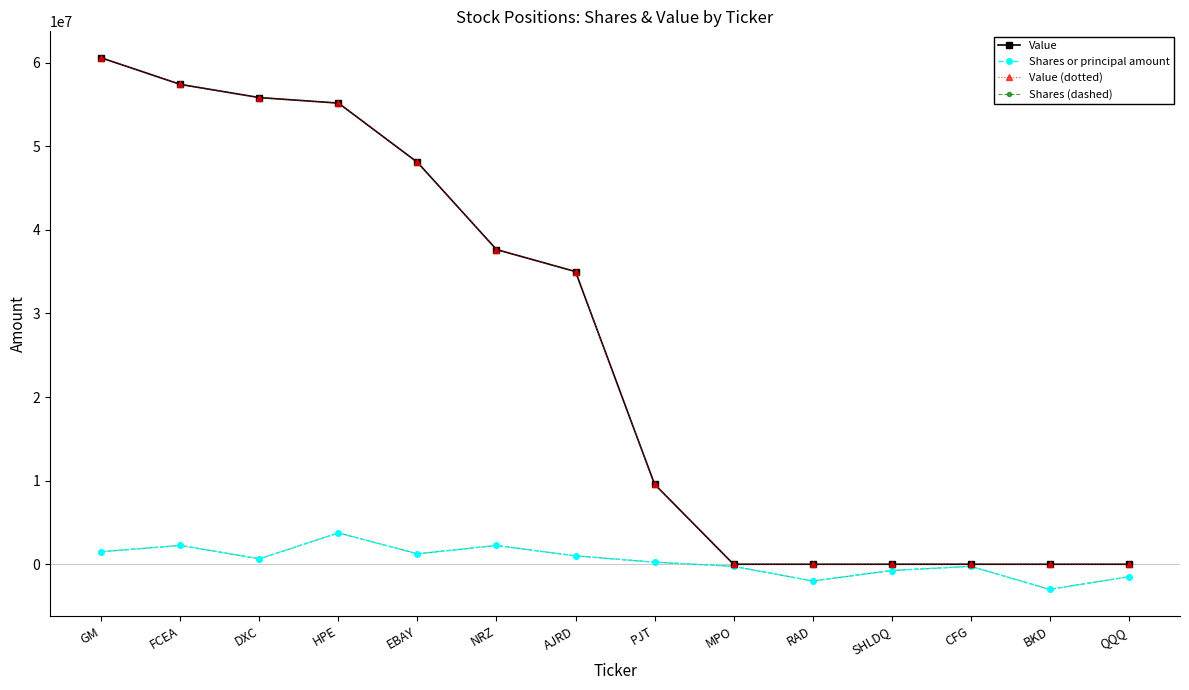

Is this an area chart (filled region under the line)?

No